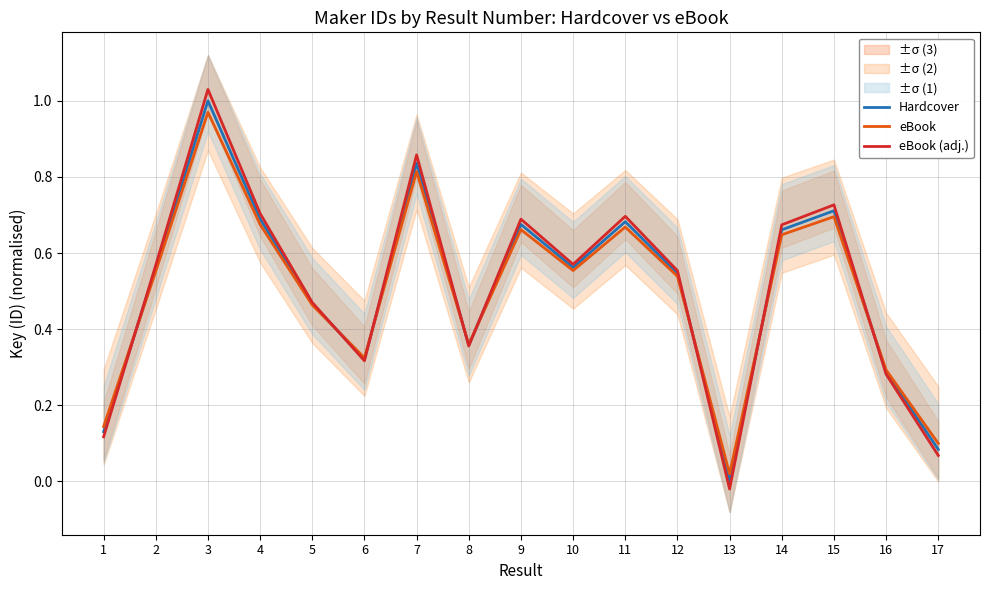

Which series ends up on top after the final intersection of Hardcover and eBook?

eBook